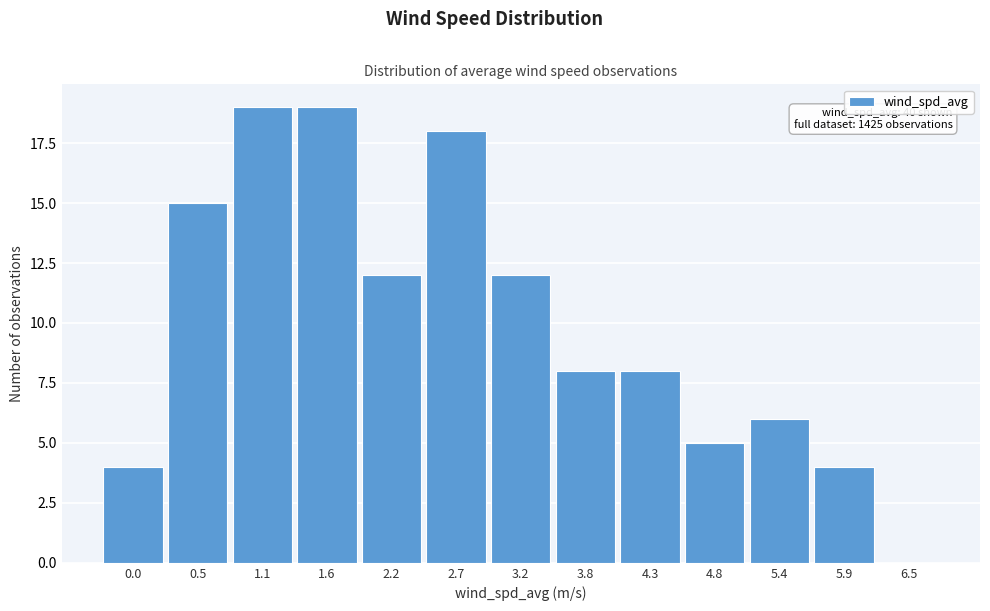

Reading left to right, transcribe all the data shown in this chart.

0.0=4	0.5=15	1.1=19	1.6=19	2.2=12	2.7=18	3.2=12	3.8=8	4.3=8	4.8=5	5.4=6	5.9=4	6.5=0